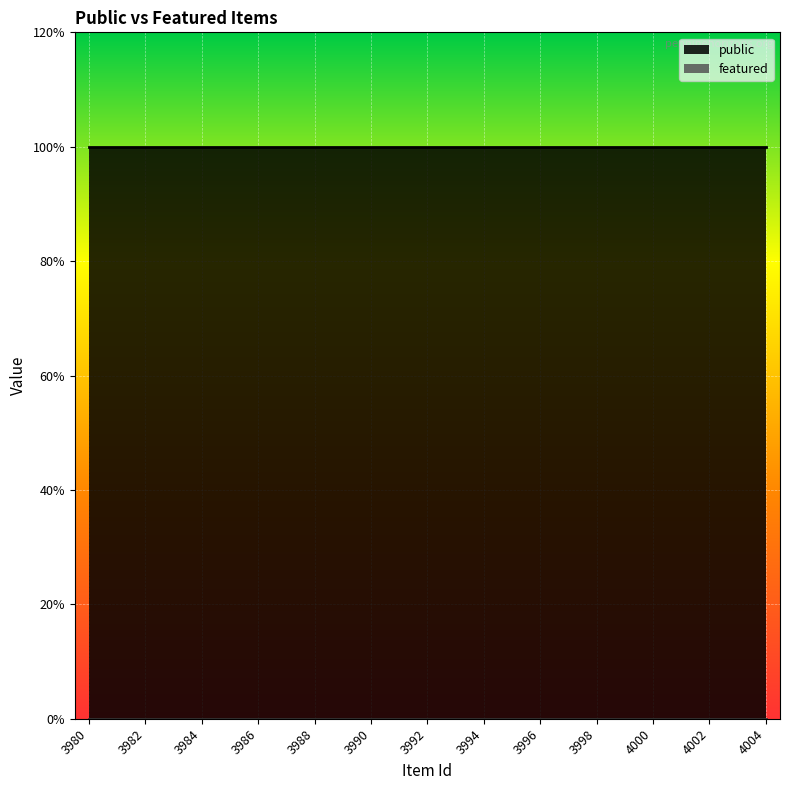

True or false: public has more than 1 points higher than both neighbors.

False